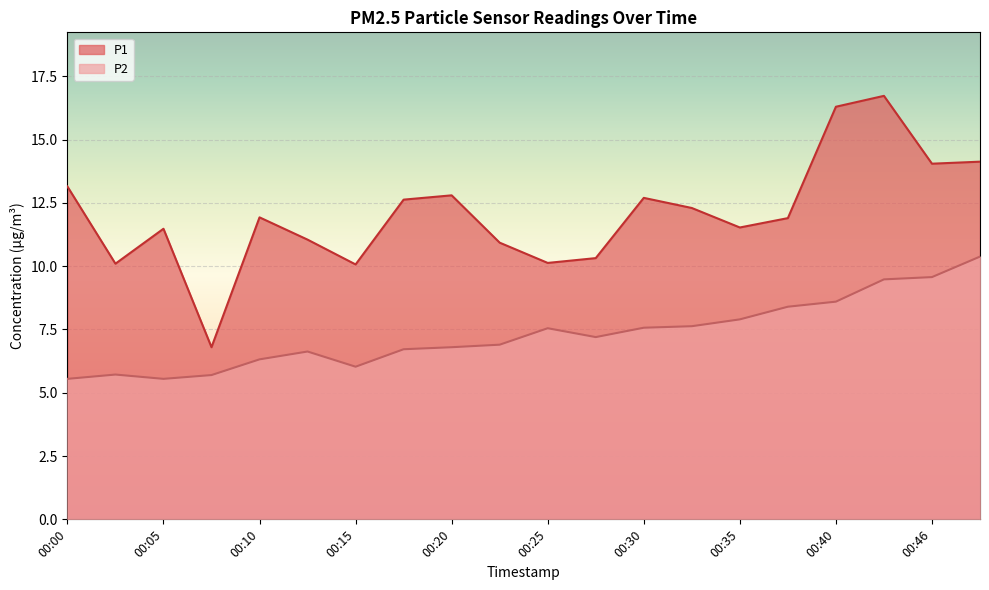

What is the difference between the highest and lowest values at 00:05?

5.9